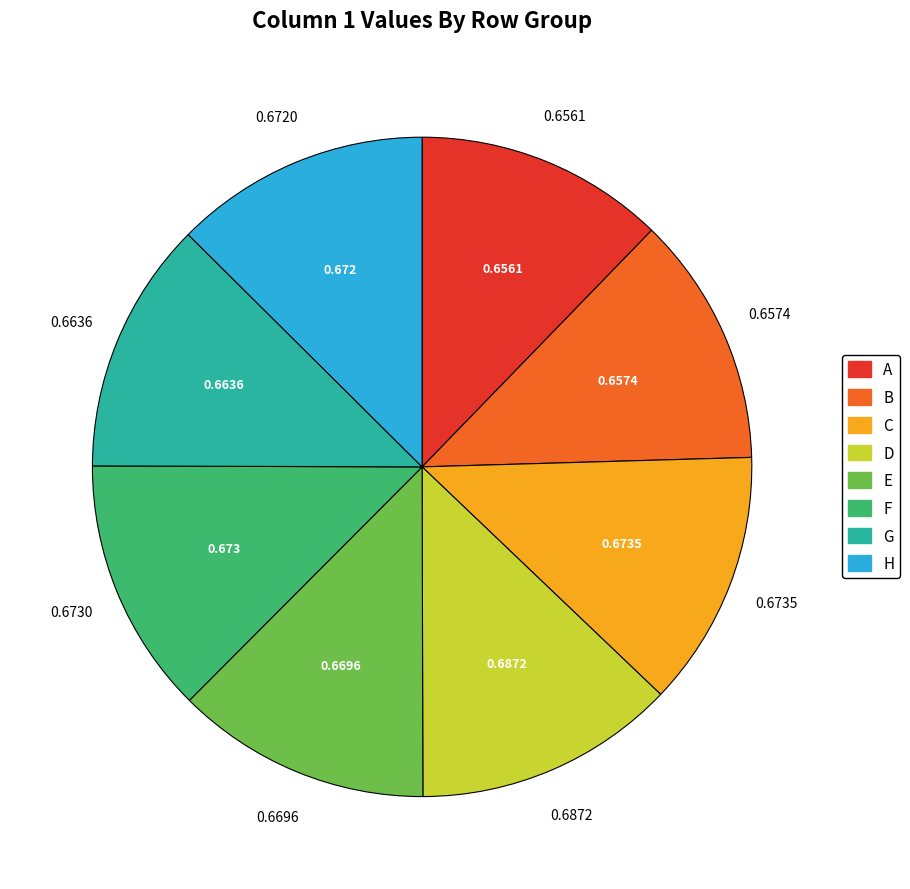

Is there any slice that represents more than half of the pie?

No